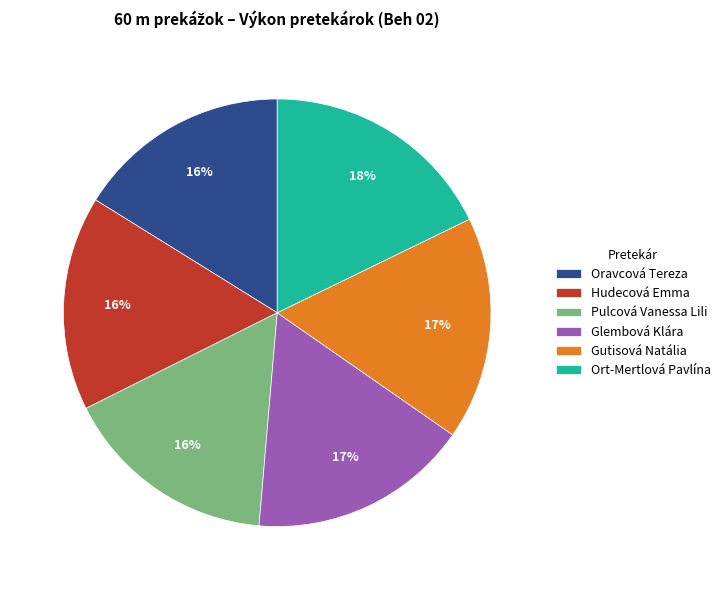

To the nearest percent, what portion does Glembová Klára represent?

17%